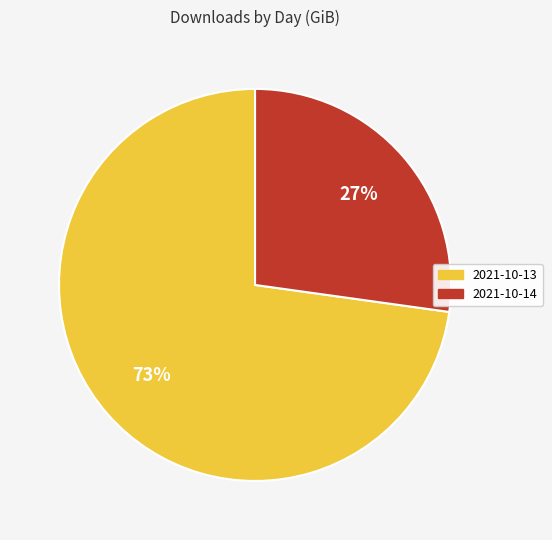

To the nearest percent, what percentage of the pie is 2021-10-13?

73%